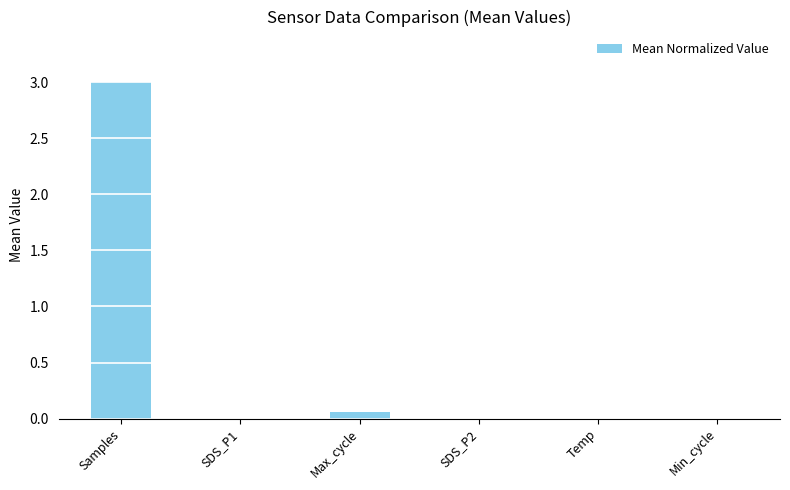

Which label corresponds to the largest value in the chart?

Samples